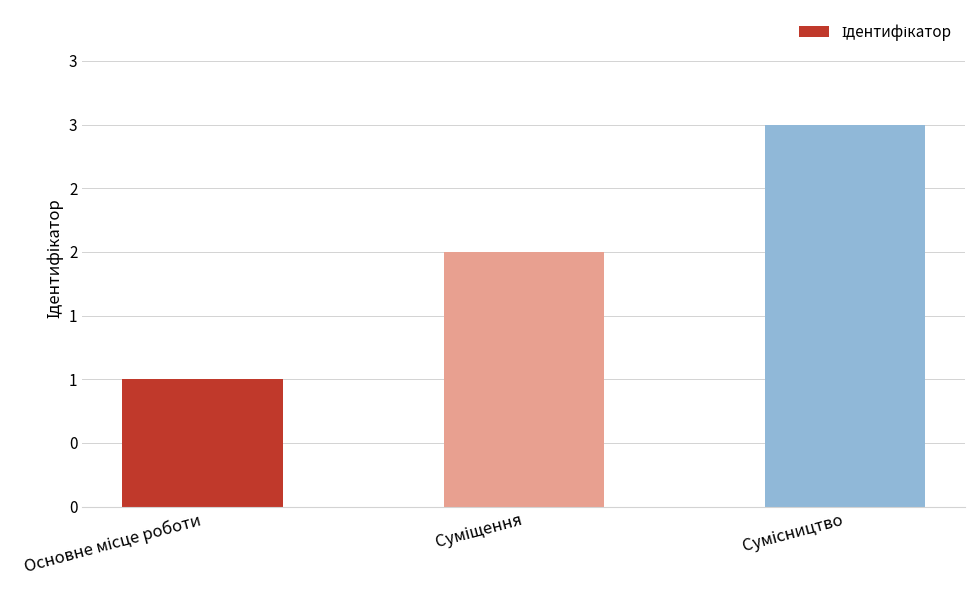

Rank the categories by value from highest to lowest.

Сумісництво, Суміщення, Основне місце роботи